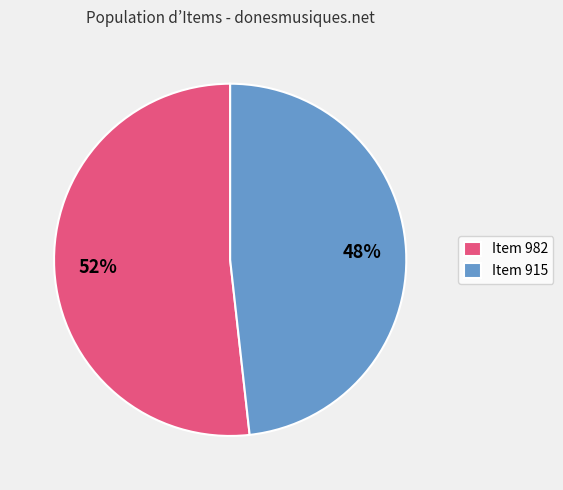

Combined, do Item 915 and Item 982 account for over 50%?

Yes